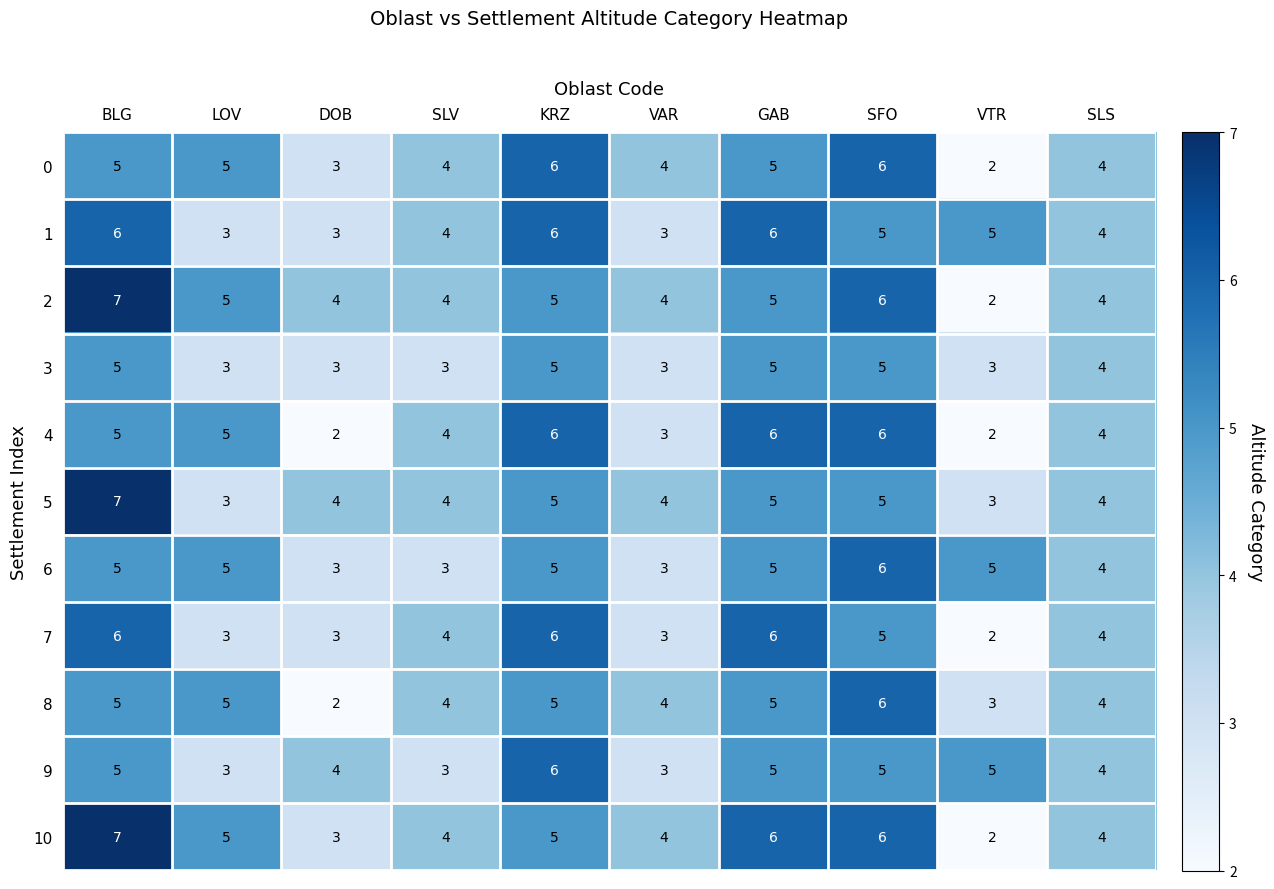

Which label corresponds to the largest value in the chart?

BLG